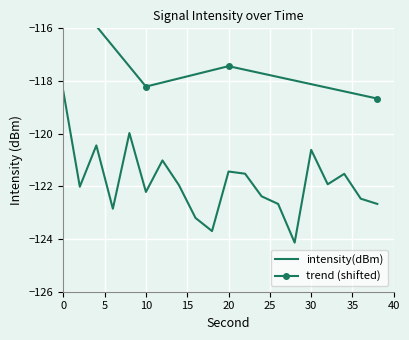

The value at 18 is -187.8. True or false?

False